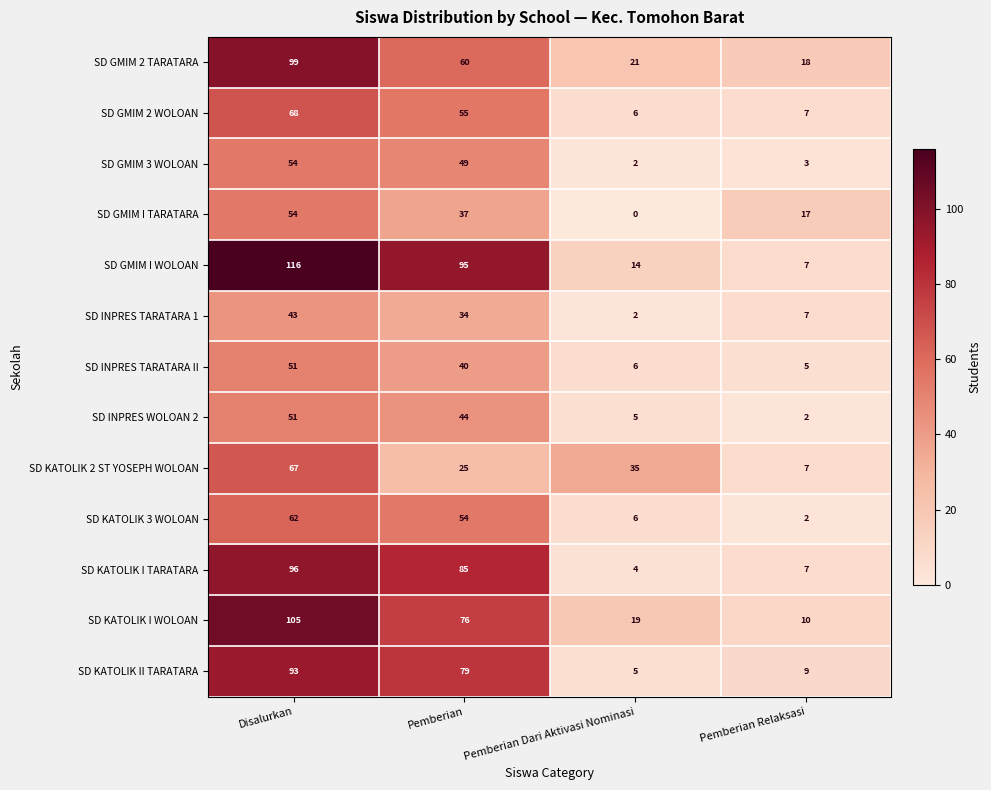

What is the spread (max minus min) of values at Pemberian?

70